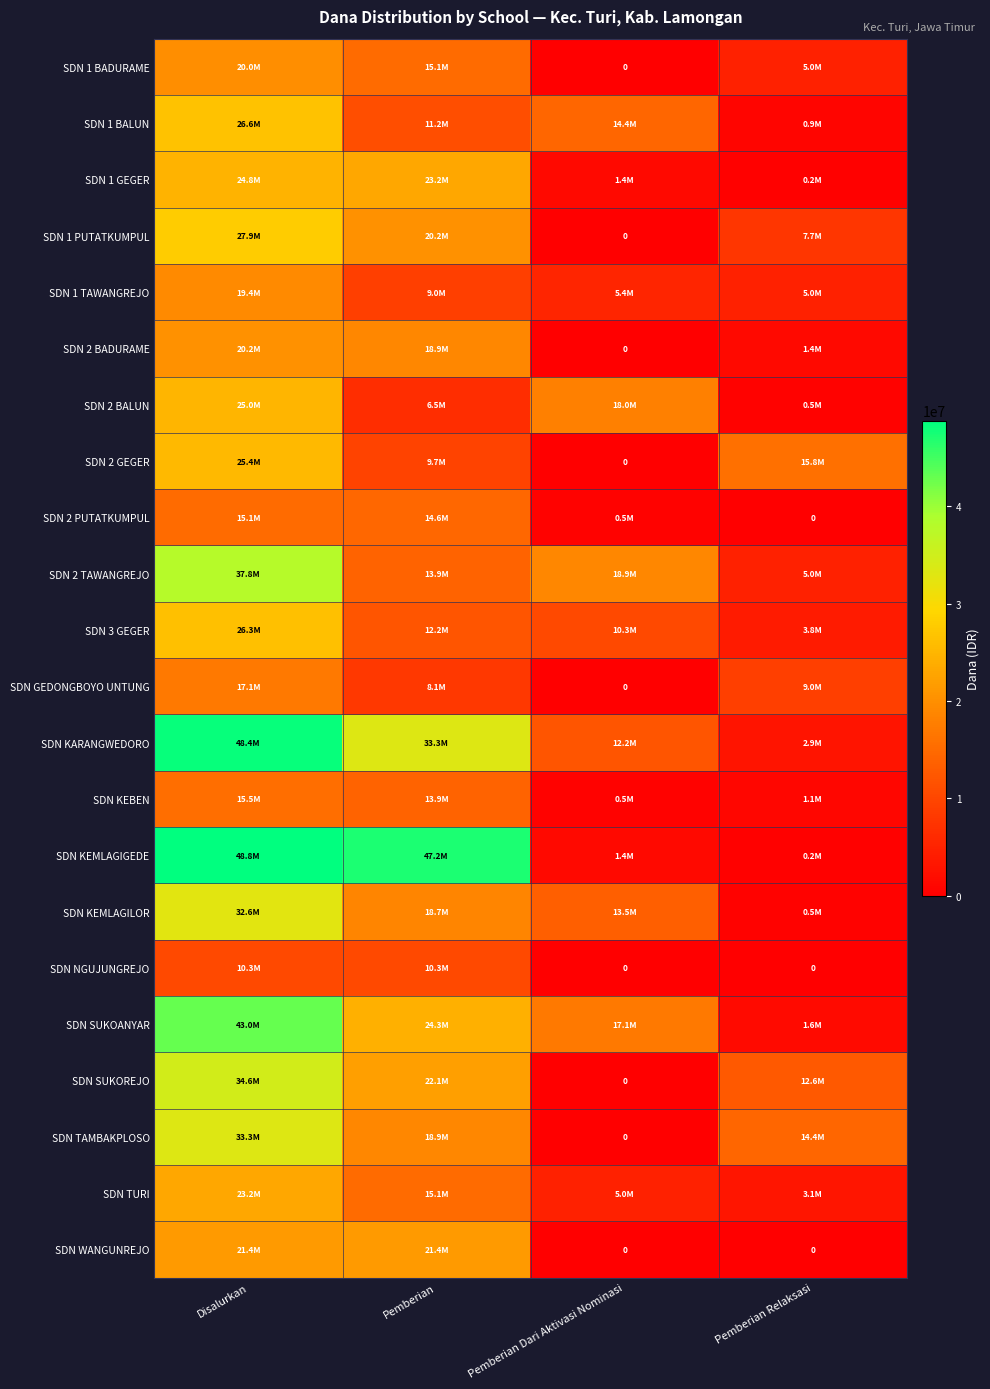

What is the sum of all SDN 2 TAWANGREJO values?

75600000